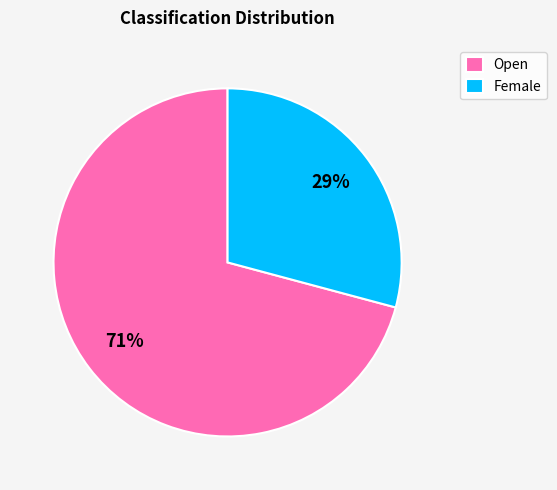

Between Female and Open, which is larger?

Open